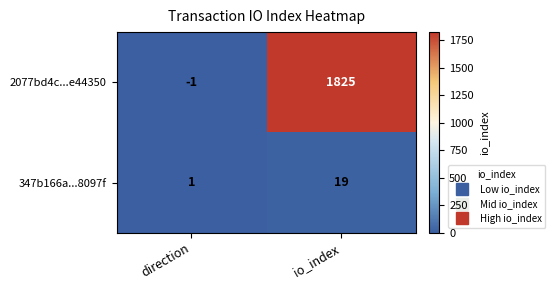

Reading left to right, what are all the values shown in this chart?

2077bd4c...e44350: direction=-1	io_index=1825
347b166a...8097f: direction=1	io_index=19